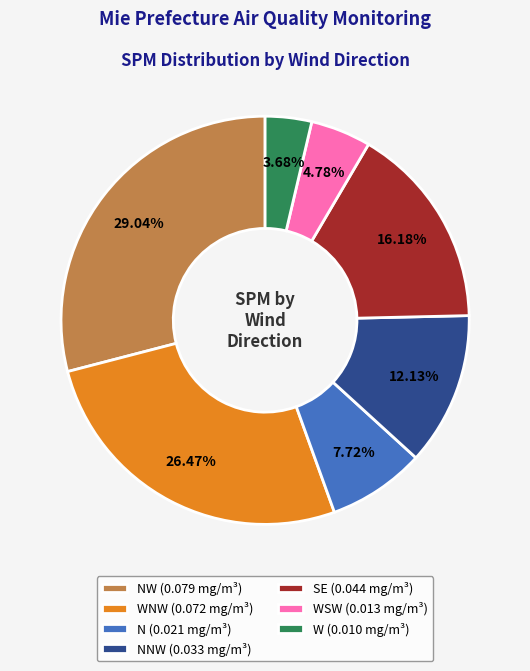

Approximately how many times larger is the value at NNW (0.033 mg/m³) compared to W (0.010 mg/m³)?

3.3